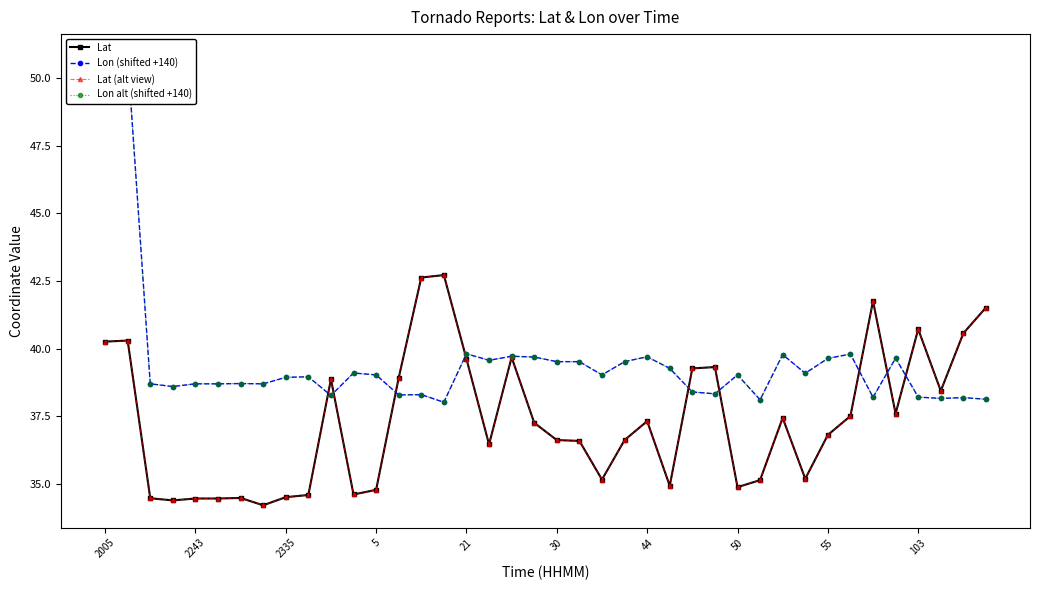

Reading left to right, what are all the values shown in this chart?

Lat: 40.3	40.3	34.5	34.4	34.5	34.5	34.5	34.2	34.5	34.6	38.9	34.6	34.8	38.9	42.6	42.7	39.6	36.5	39.7	37.3	36.6	36.6	35.2	36.6	37.3	34.9	39.3	39.3	34.9	35.1	37.4	35.2	36.8	37.5	41.8	37.6	40.7	38.4	40.6	41.5
Lon (shifted +140): 50.8	50.8	38.7	38.6	38.7	38.7	38.7	38.7	38.9	39.0	38.3	39.1	39.0	38.3	38.3	38.0	39.8	39.6	39.7	39.7	39.5	39.5	39.0	39.5	39.7	39.3	38.4	38.3	39.0	38.1	39.8	39.1	39.6	39.8	38.2	39.7	38.2	38.2	38.2	38.1
Lat (alt view): 40.3	40.3	34.5	34.4	34.5	34.5	34.5	34.2	34.5	34.6	38.9	34.6	34.8	38.9	42.6	42.7	39.6	36.5	39.7	37.3	36.6	36.6	35.2	36.6	37.3	34.9	39.3	39.3	34.9	35.1	37.4	35.2	36.8	37.5	41.8	37.6	40.7	38.4	40.6	41.5
Lon alt (shifted +140): 50.8	50.8	38.7	38.6	38.7	38.7	38.7	38.7	38.9	39.0	38.3	39.1	39.0	38.3	38.3	38.0	39.8	39.6	39.7	39.7	39.5	39.5	39.0	39.5	39.7	39.3	38.4	38.3	39.0	38.1	39.8	39.1	39.6	39.8	38.2	39.7	38.2	38.2	38.2	38.1